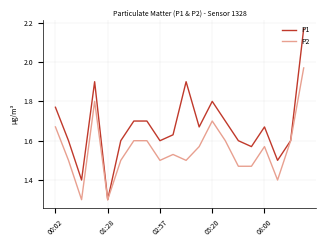

Which series has the largest range (max minus min)?

P1